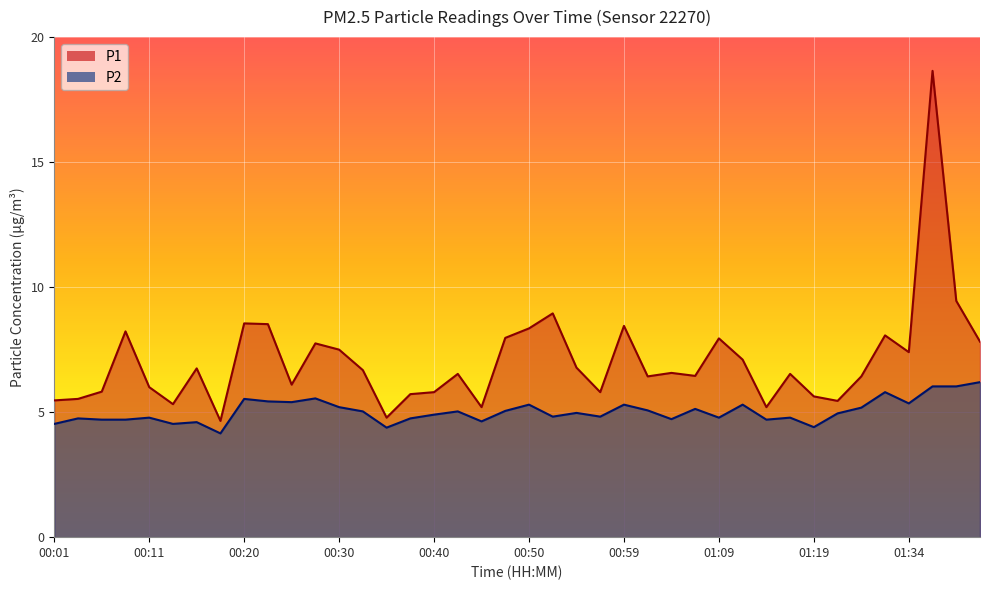

How many lines are shown in the chart?

2